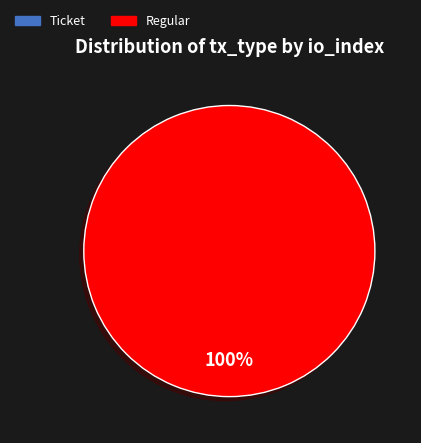

Which slice is the largest?

Regular